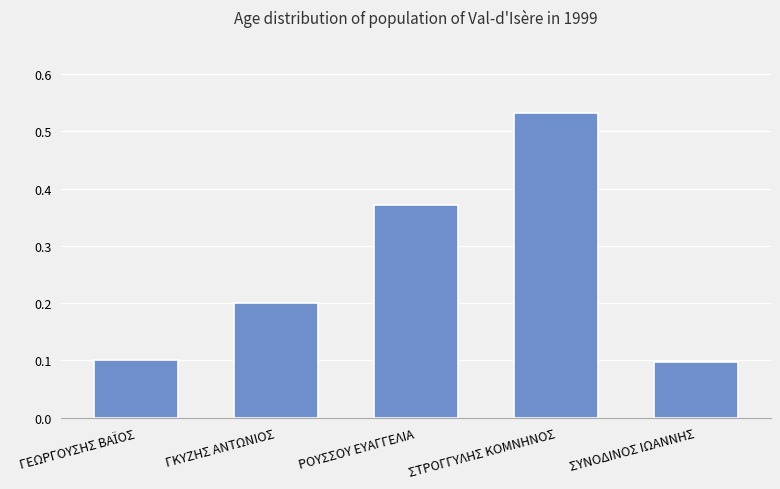

What is the minimum value shown in the chart?

0.1